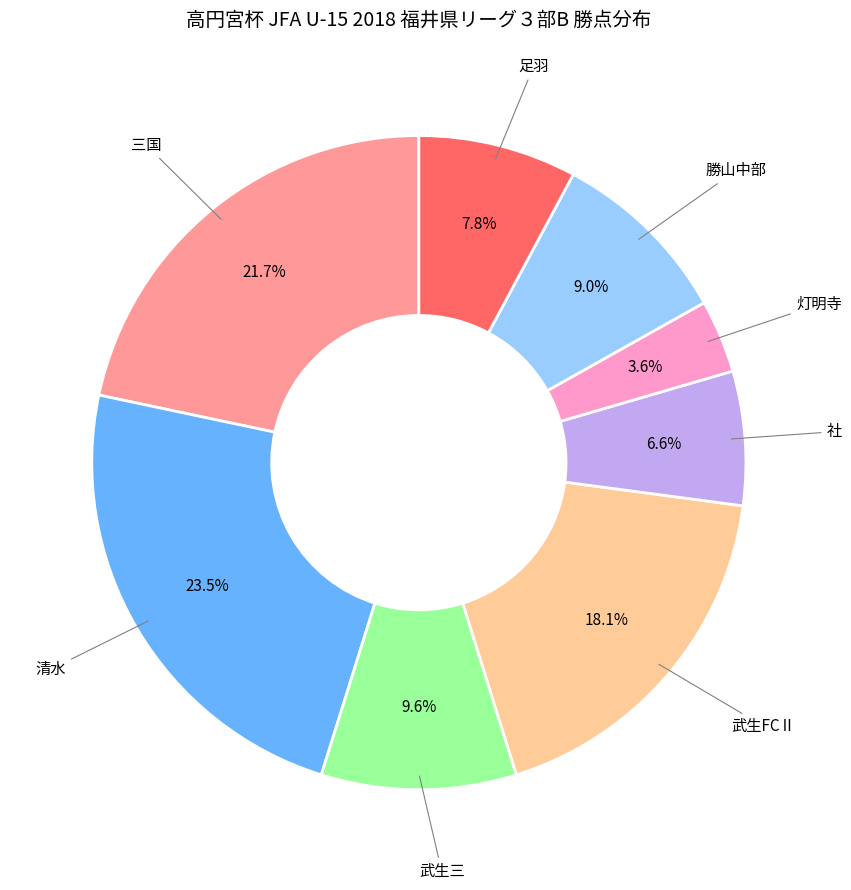

Is there any slice that represents more than half of the pie?

No